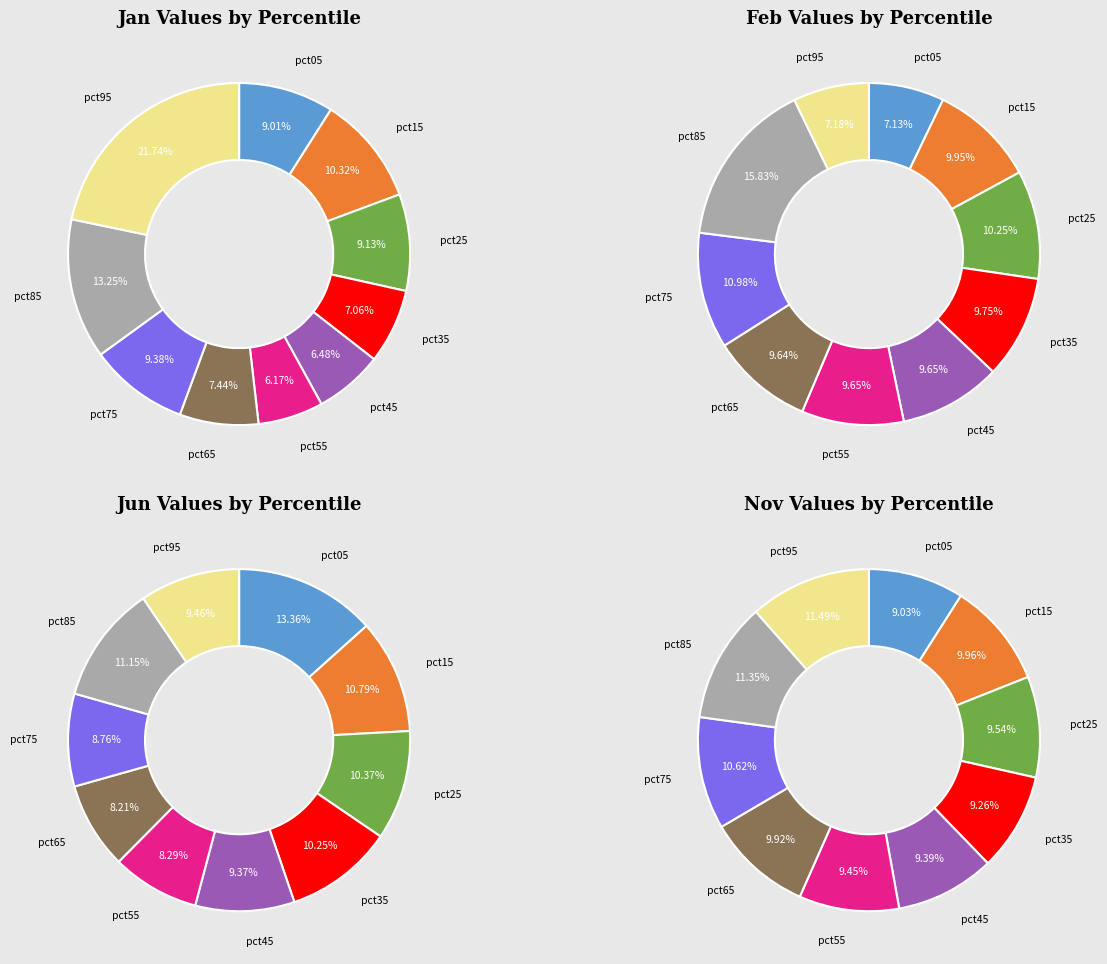

How many segments does this pie chart have?

10